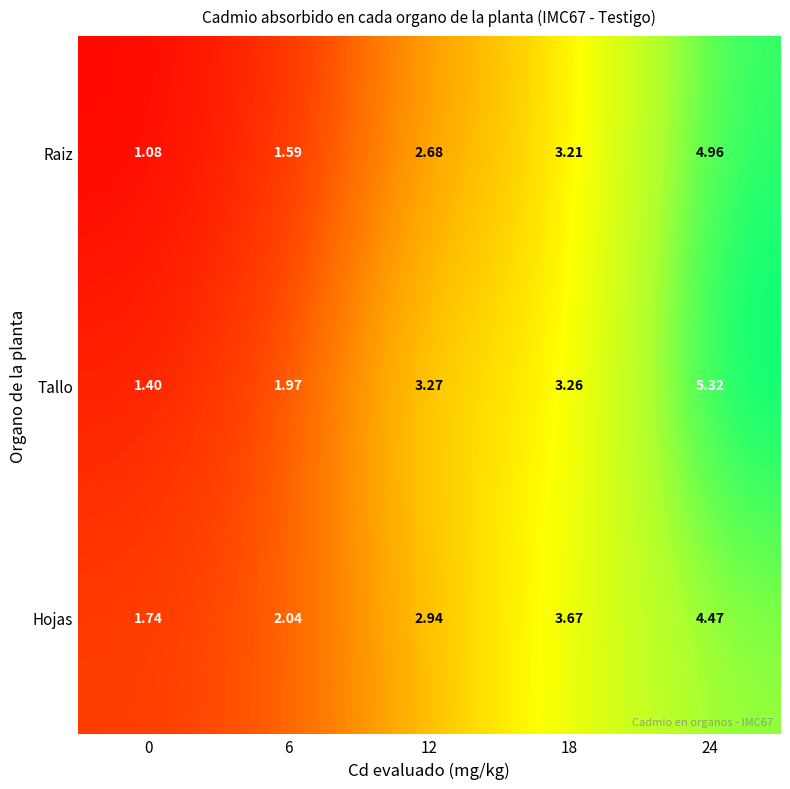

Between 12 and 18, which series saw the biggest shift?

Hojas